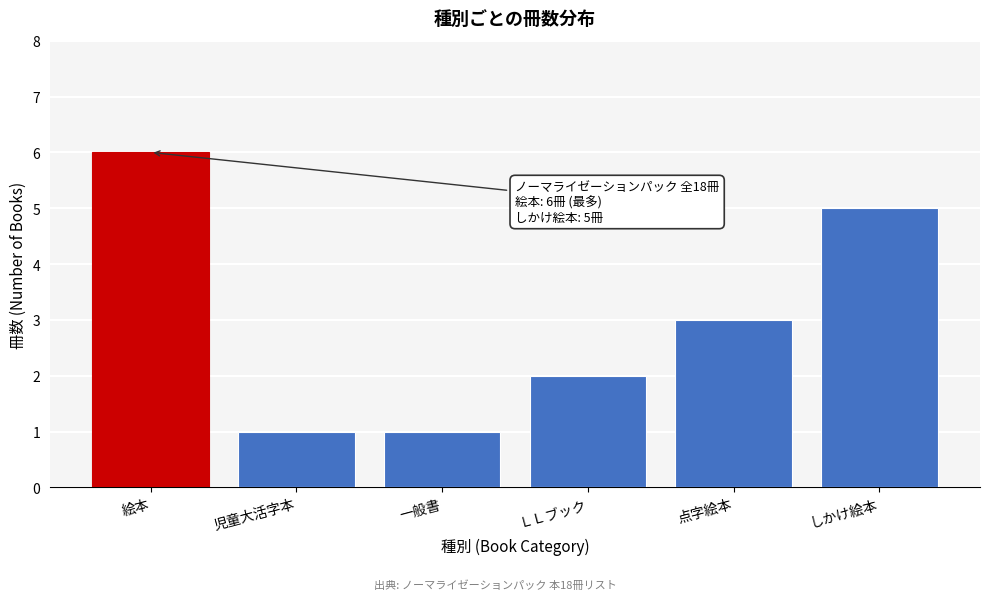

Reading left to right, extract all data points from this chart.

絵本=6	児童大活字本=1	一般書=1	ＬＬブック=2	点字絵本=3	しかけ絵本=5